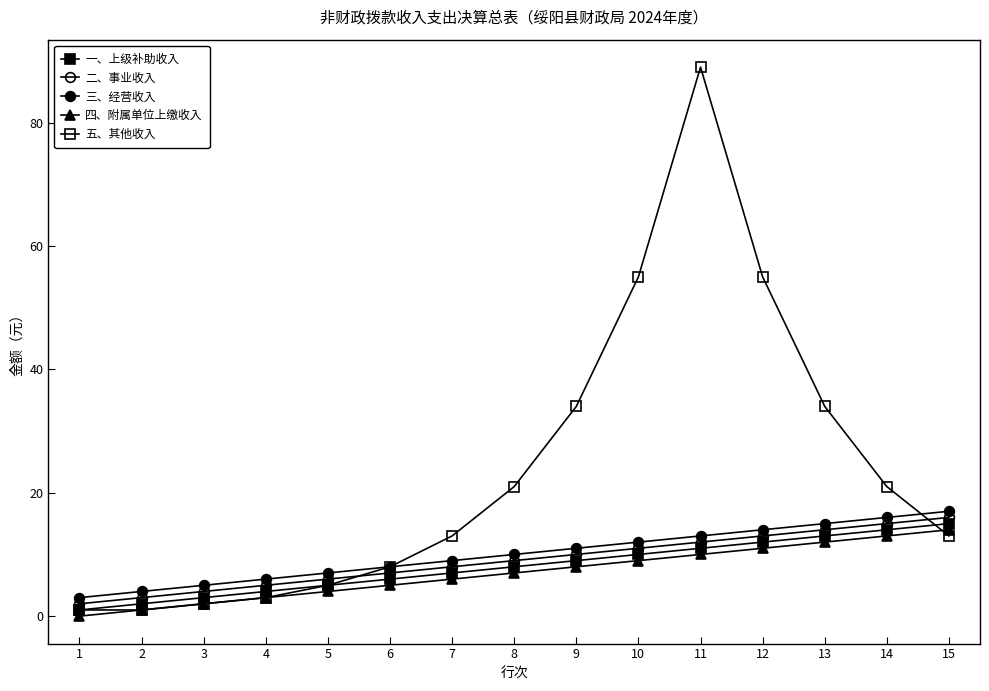

True or false: 三、经营收入 and 一、上级补助收入 cross at least once.

False